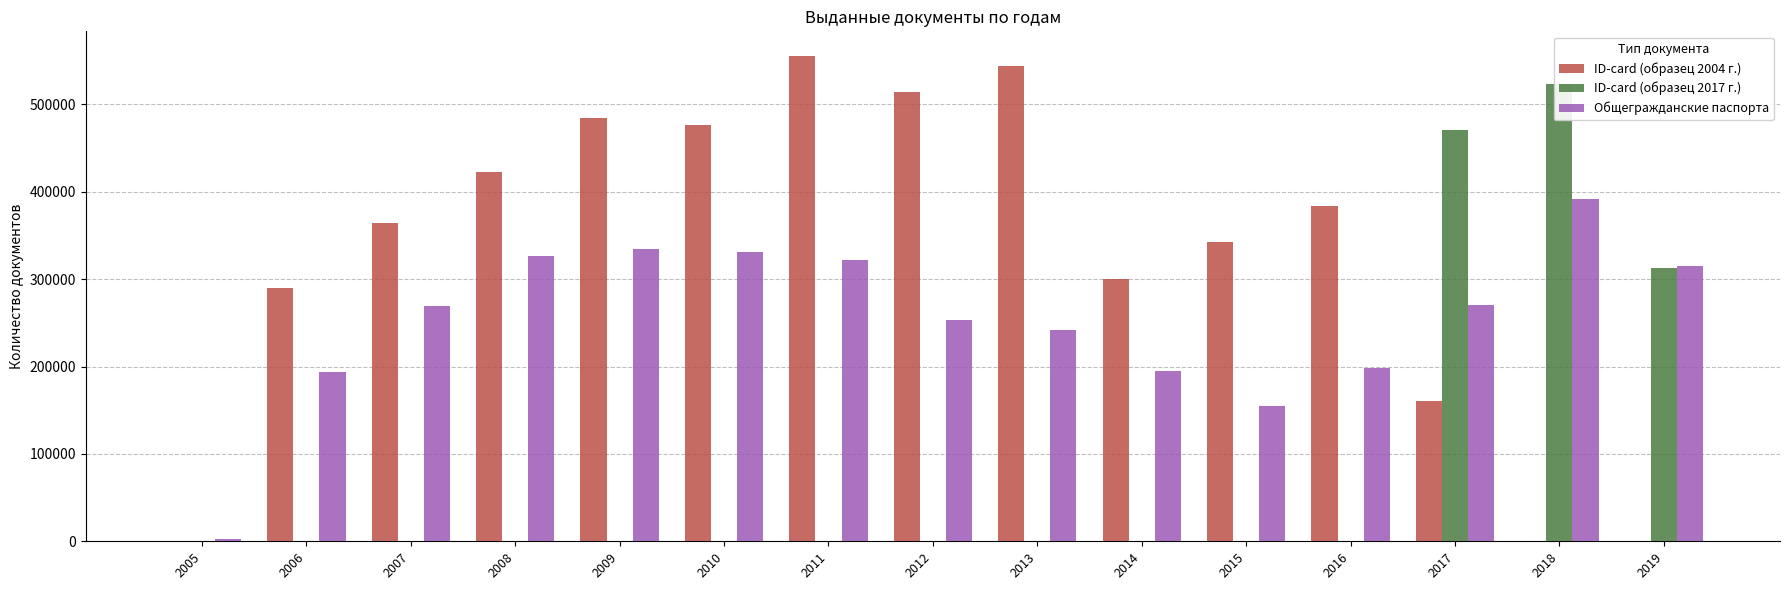

What is the minimum value for Общегражданские паспорта?

2167